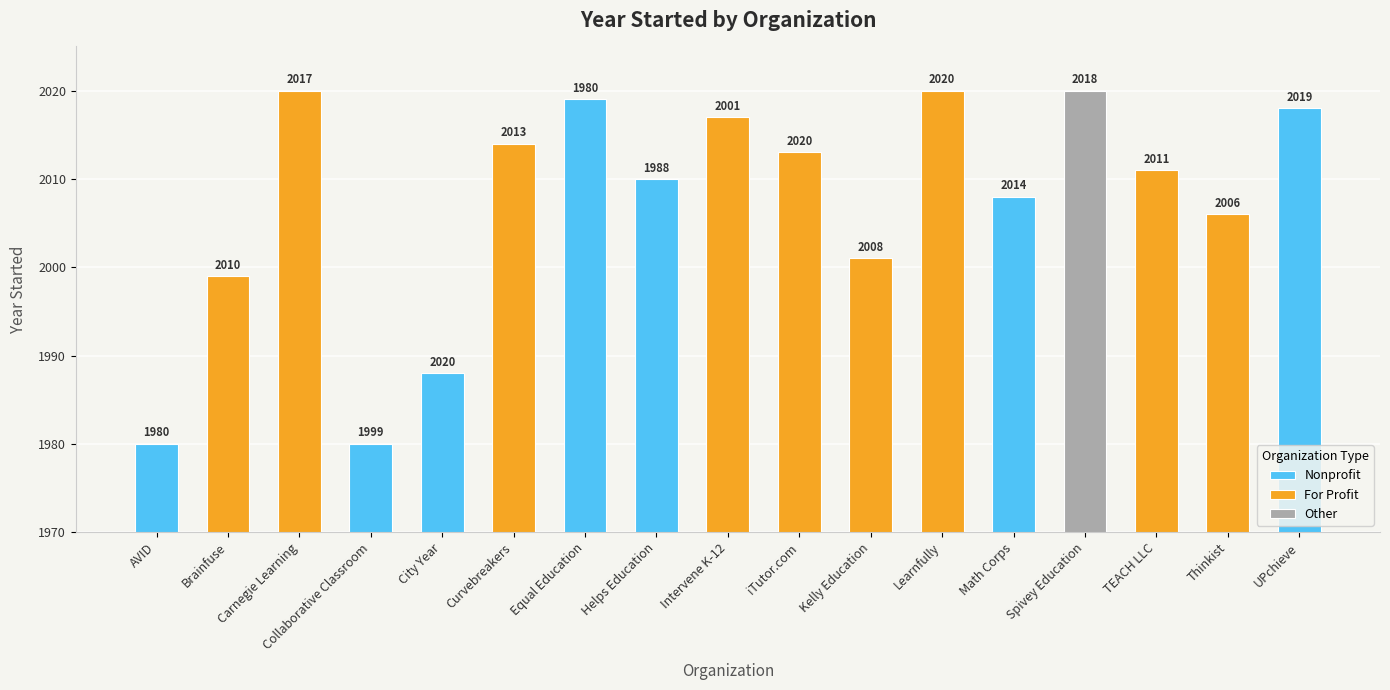

Reading left to right, transcribe all the data shown in this chart.

AVID=1980	Brainfuse=1999	Carnegie Learning=2020	Collaborative Classroom=1980	City Year=1988	Curvebreakers=2014	Equal Education=2019	Helps Education=2010	Intervene K-12=2017	iTutor.com=2013	Kelly Education=2001	Learnfully=2020	Math Corps=2008	Spivey Education=2020	TEACH LLC=2011	Thinkist=2006	UPchieve=2018